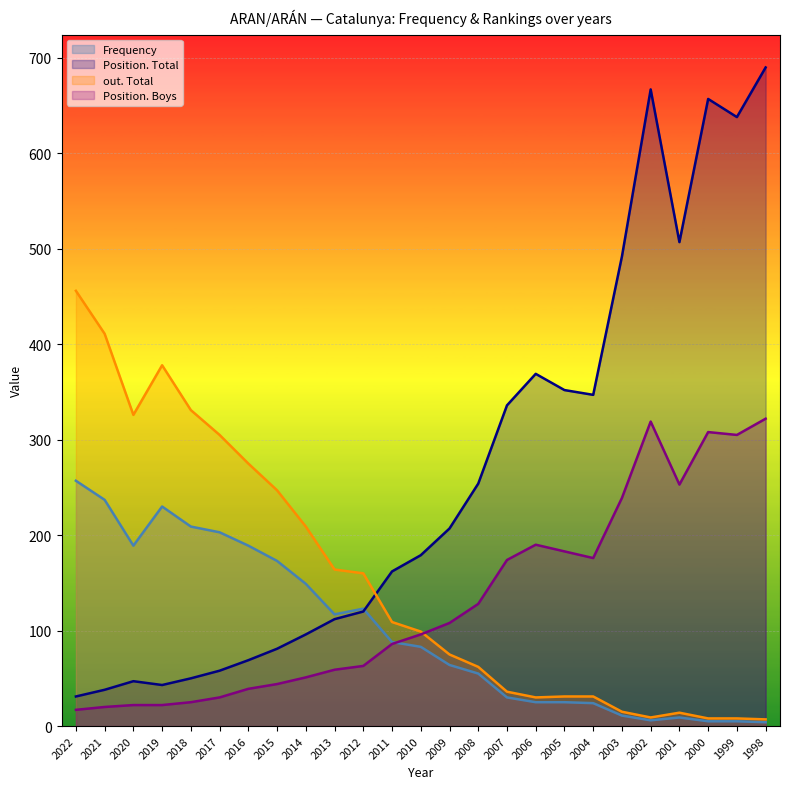

How many data points in Position. Boys are above 96?

12